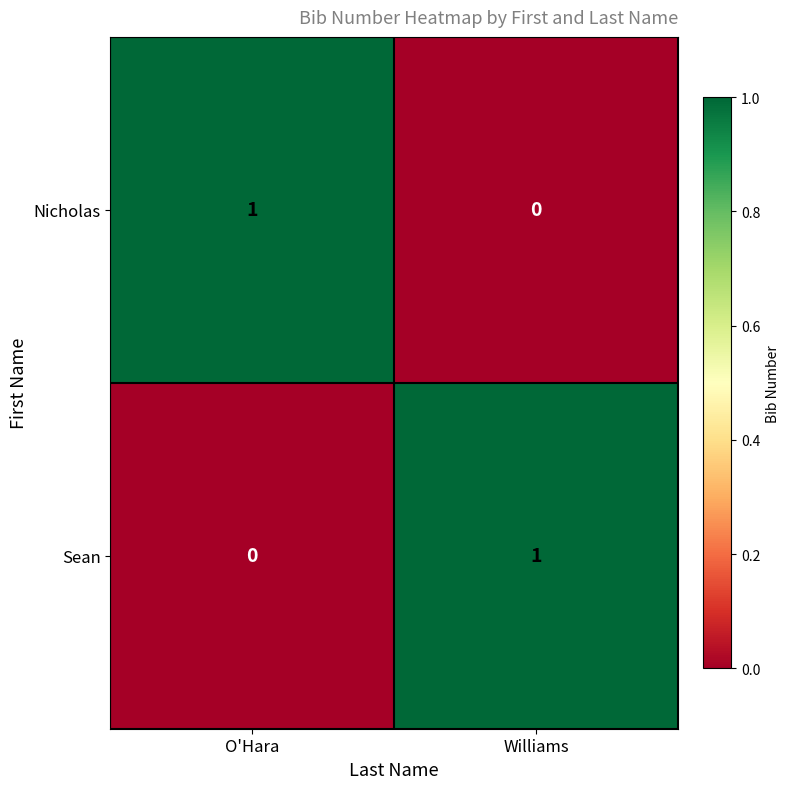

The value of Nicholas at Williams is -1. True or false?

False